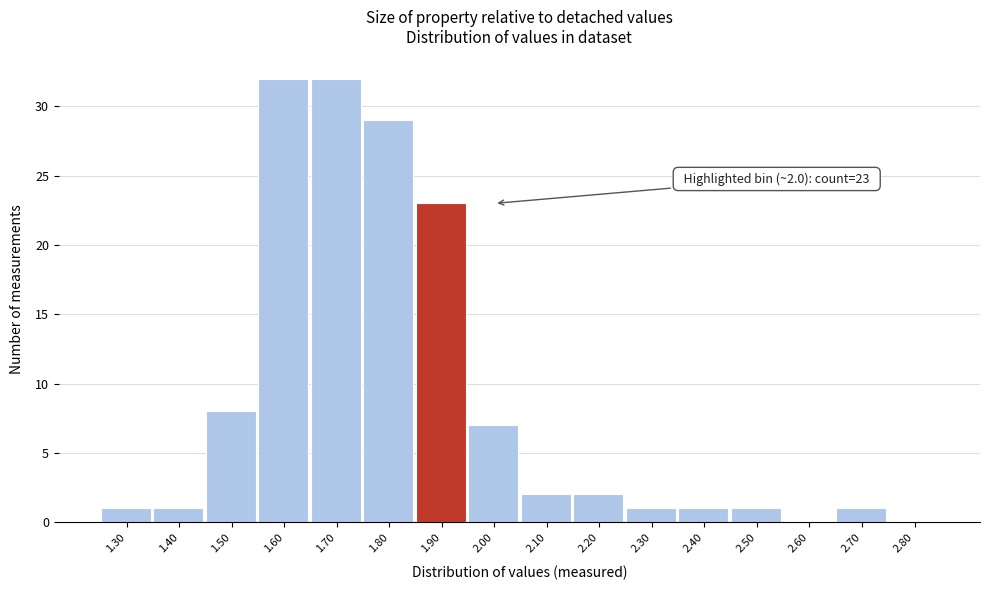

Reading left to right, transcribe all the data shown in this chart.

1.30=1	1.40=1	1.50=8	1.60=32	1.70=32	1.80=29	1.90=23	2.00=7	2.10=2	2.20=2	2.30=1	2.40=1	2.50=1	2.60=0	2.70=1	2.80=0